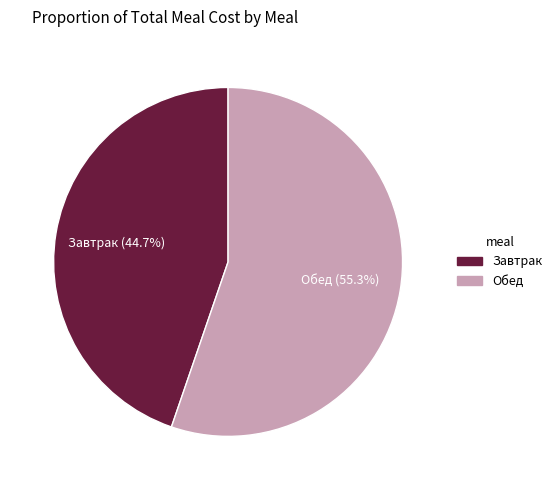

What is the ratio of the value at Обед to the value at Завтрак?

1.2